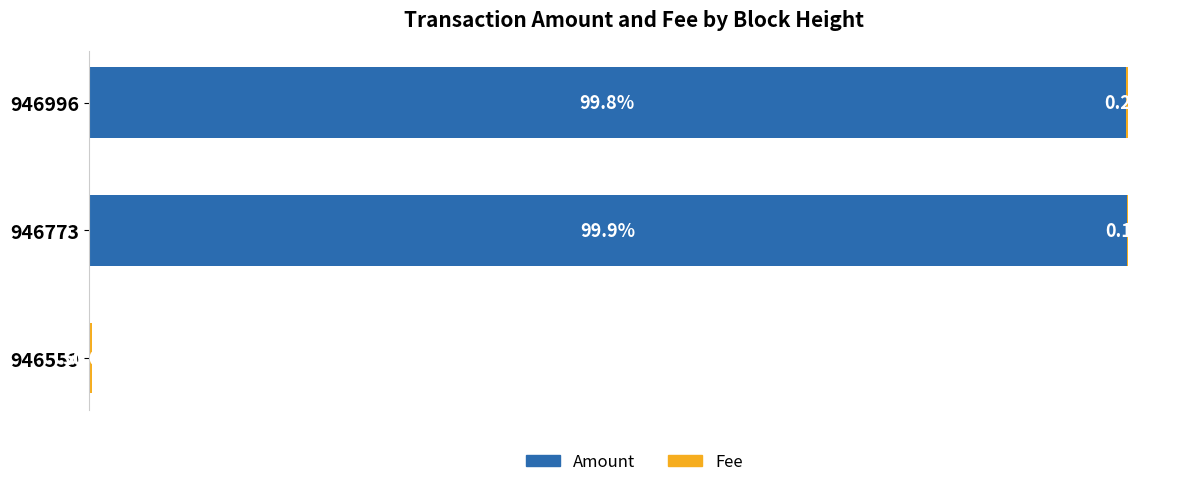

Which series has the largest range (max minus min)?

Amount